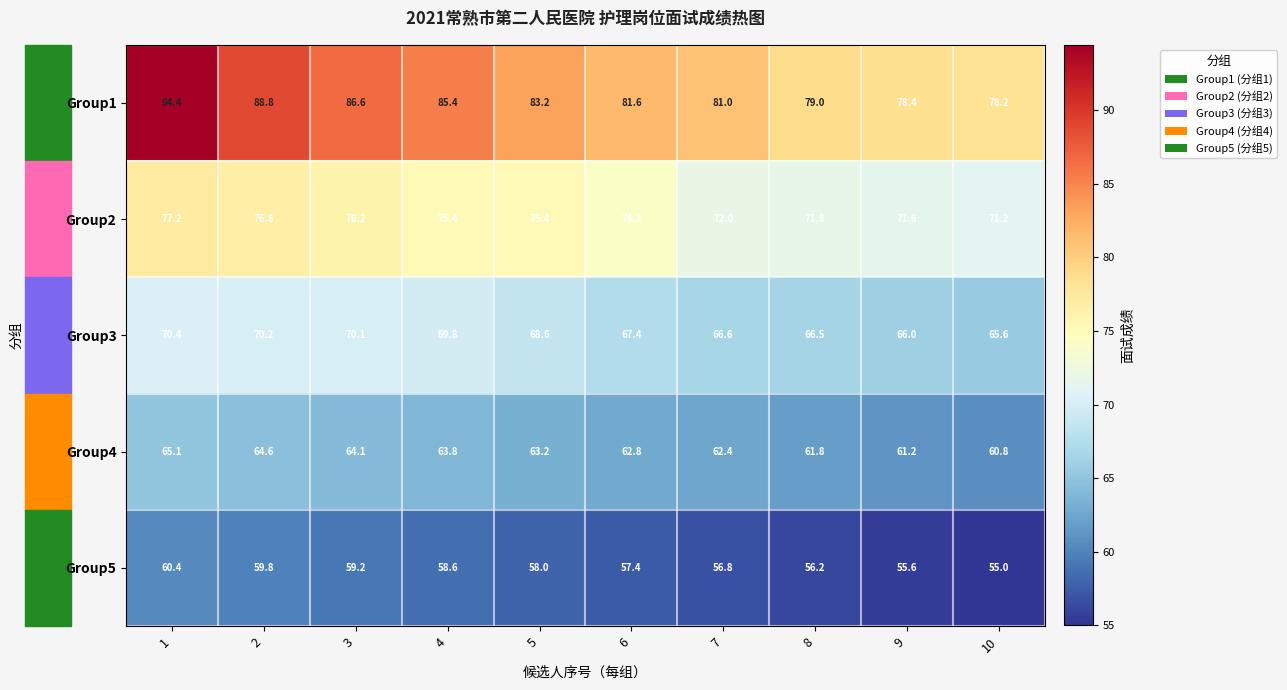

Which series has the widest spread of values?

Group1